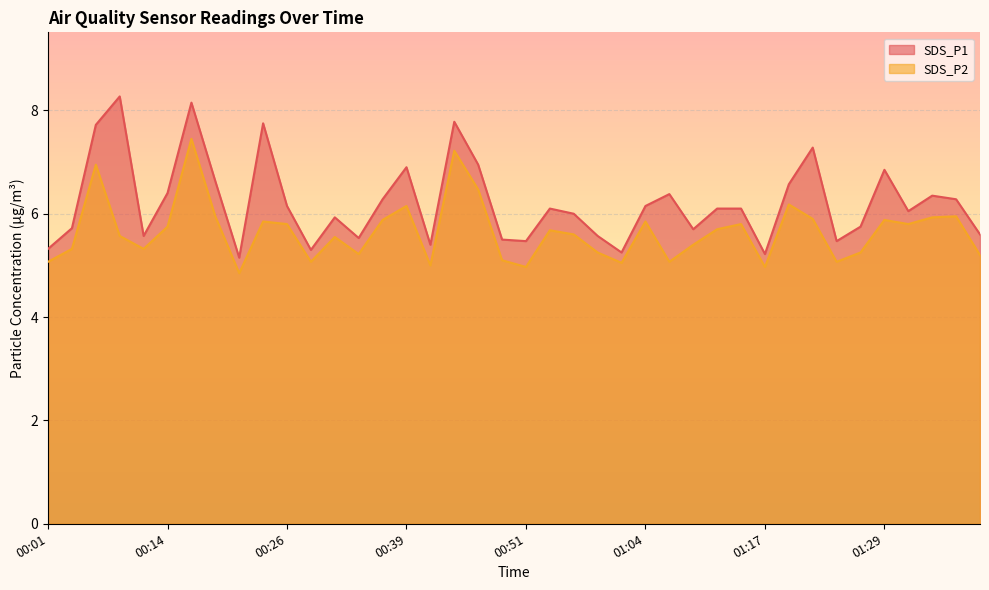

What is the label of the 25th point from the right?

00:39